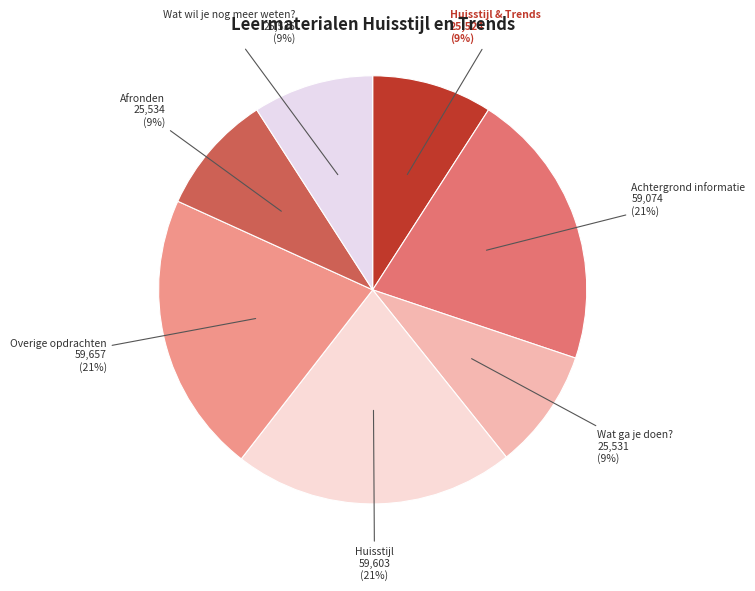

Rank the categories by value from highest to lowest.

Overige opdrachten, Huisstijl, Achtergrond informatie, Wat wil je nog meer weten?, Afronden, Wat ga je doen?, Huisstijl & Trends